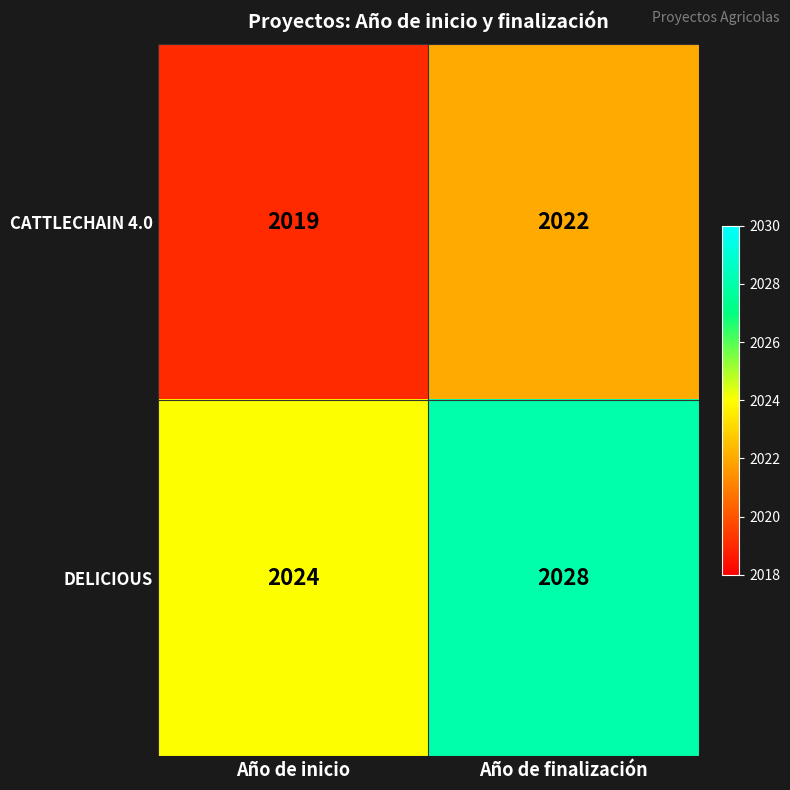

List the series in order of their peak value, highest first.

DELICIOUS, CATTLECHAIN 4.0